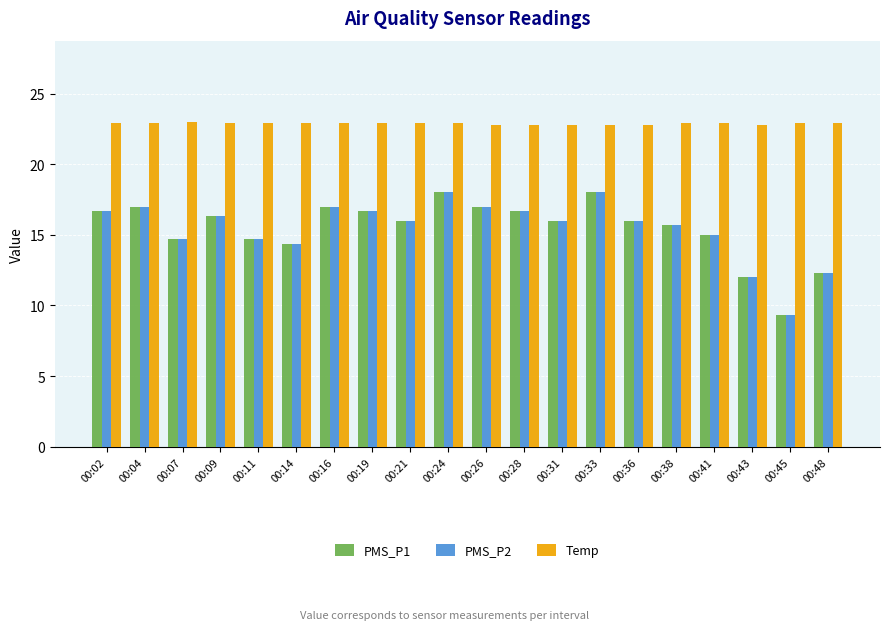

True or false: PMS_P1 has a value of 16.3 at 00:09.

True